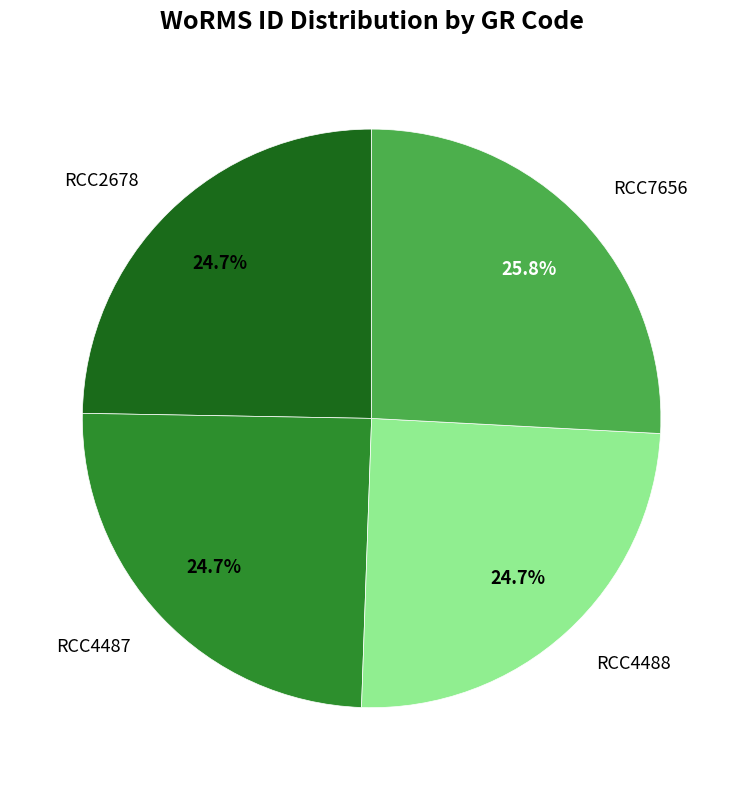

What portion of the pie excludes RCC2678?

75.3%